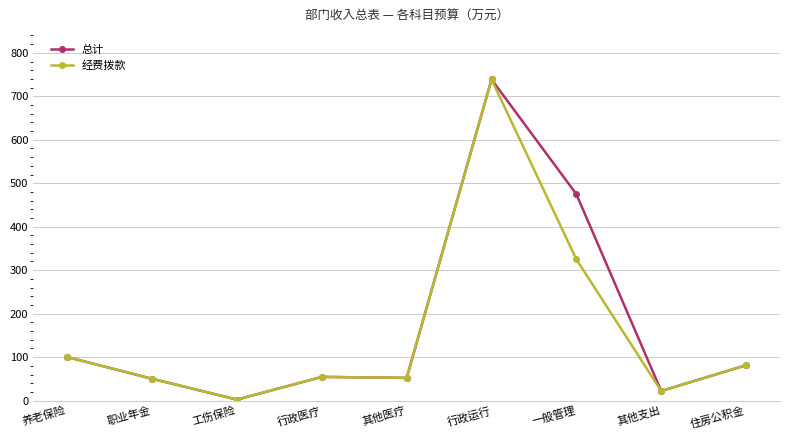

What is the sum of all 总计 values?

1576.3